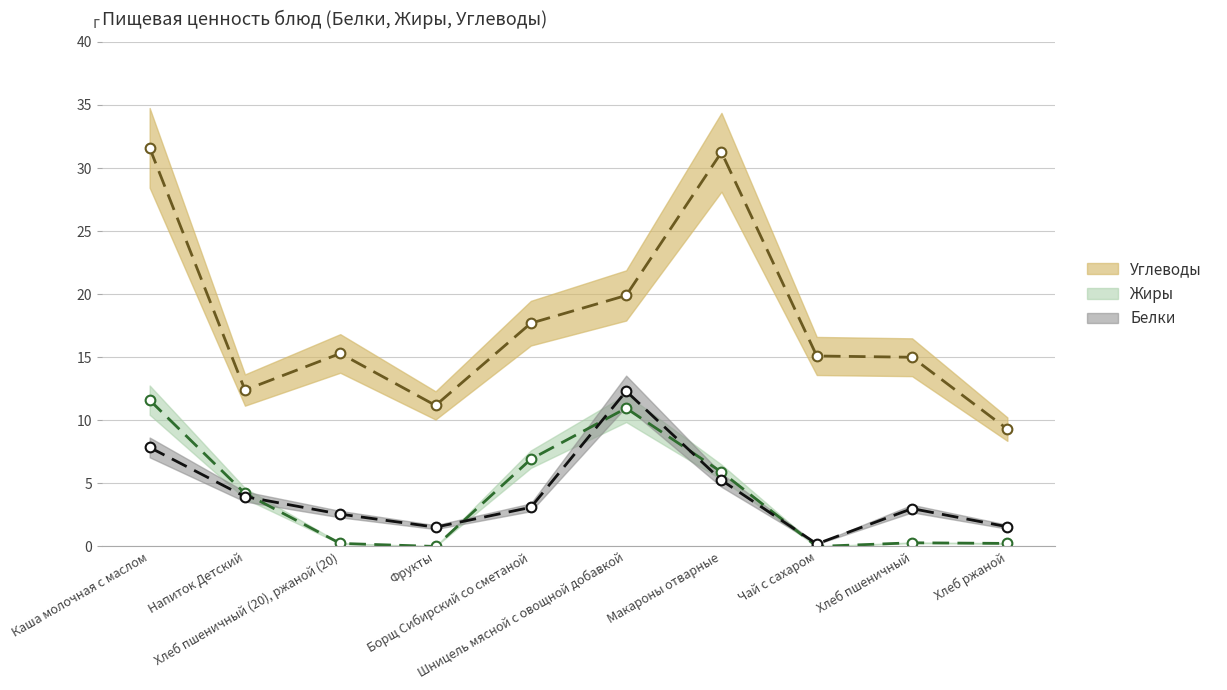

True or false: Белки and Углеводы cross at least once.

False